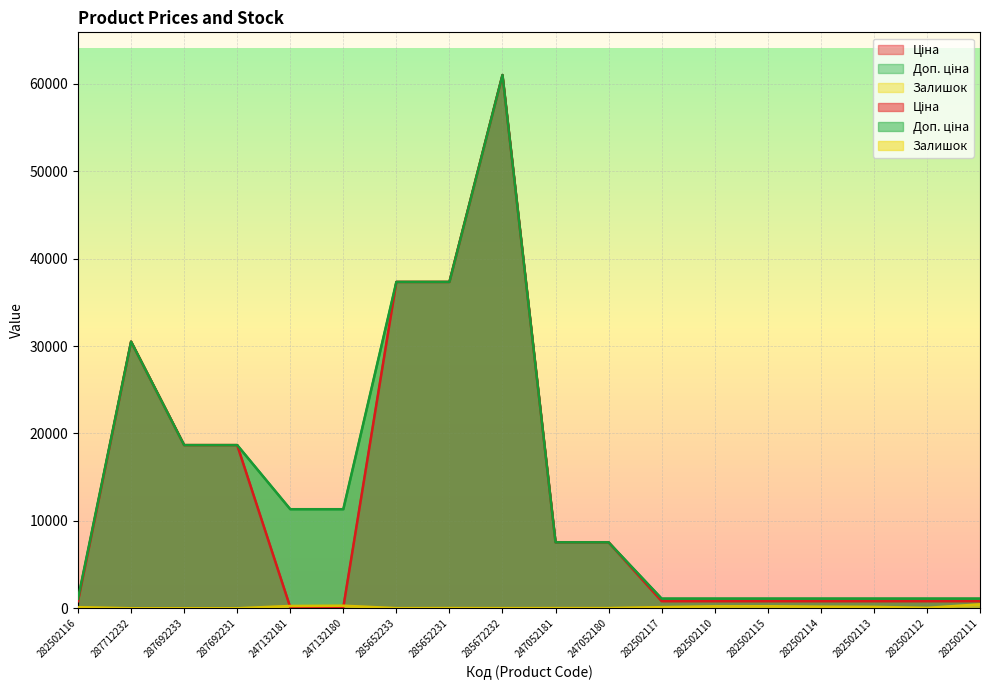

At which category does Ціна reach its first local peak?

287712232